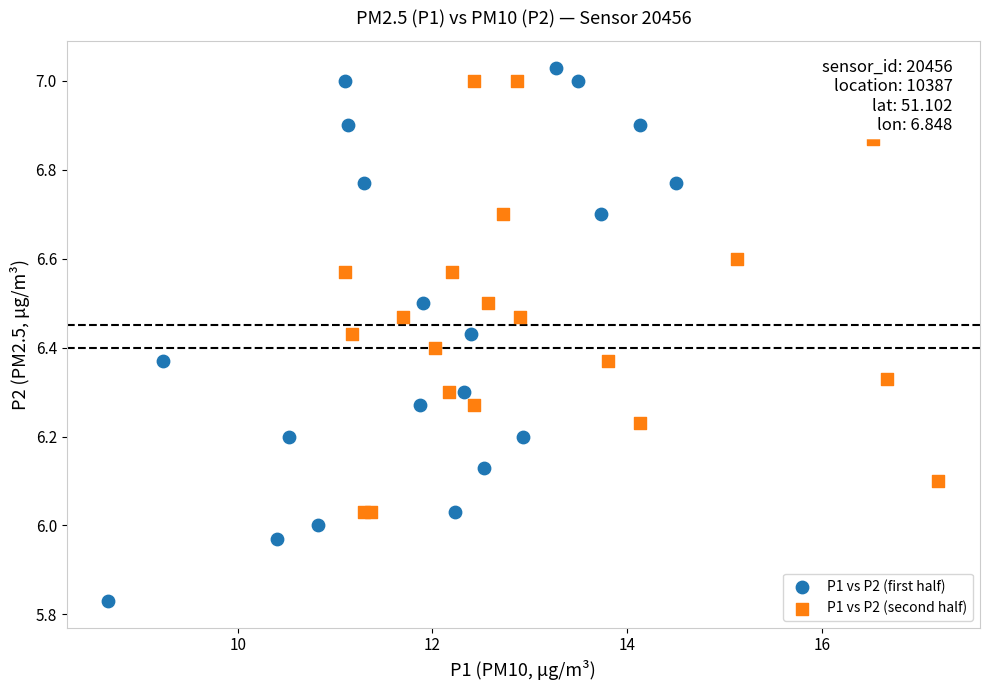

Which series has the largest Y range (max minus min)?

P1 vs P2 (first half)